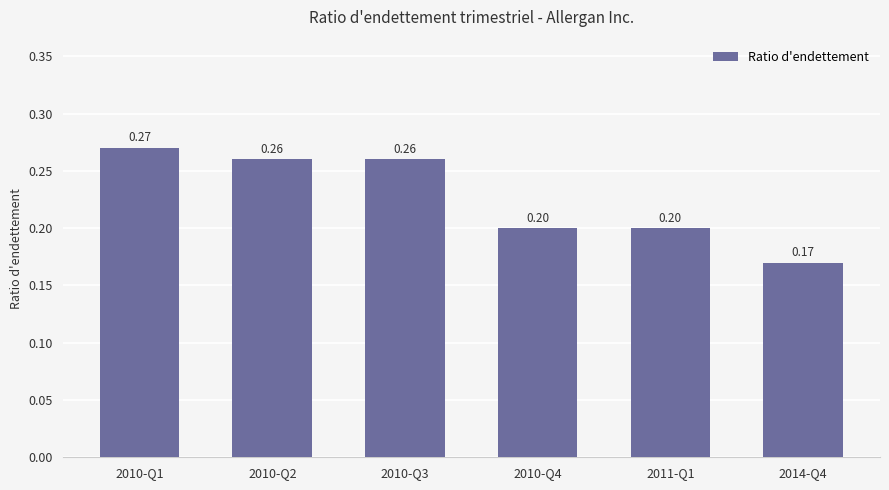

Between 2010-Q4 and 2014-Q4, which is larger?

2010-Q4